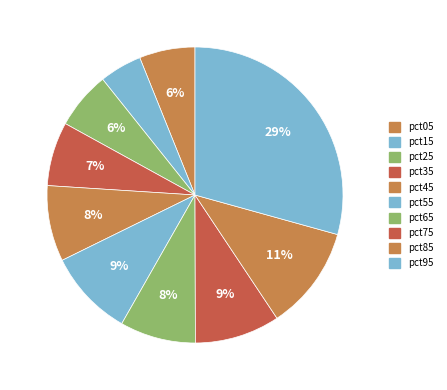

To the nearest percent, what percentage of the pie is pct55?

9%